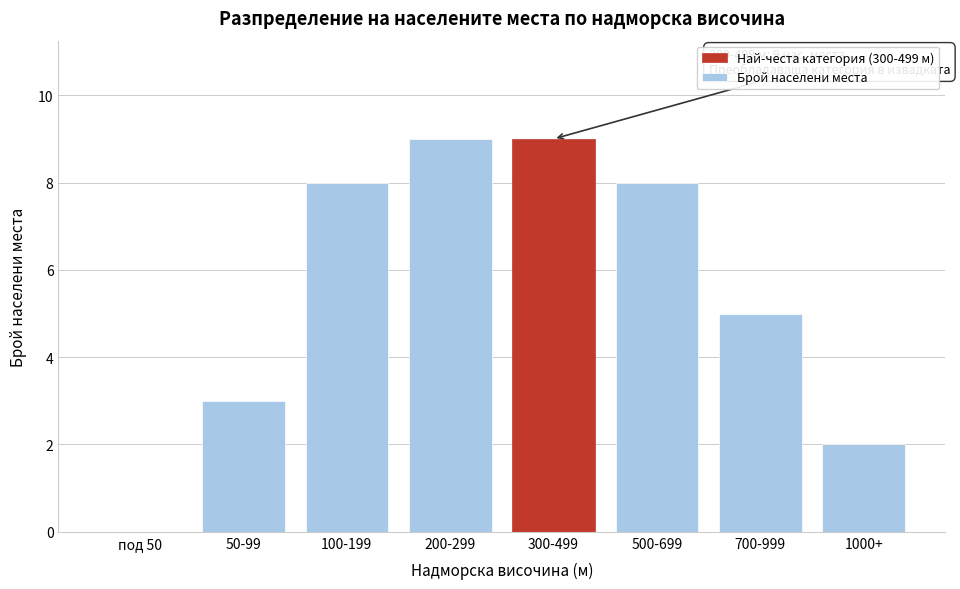

Reading right to left, extract all data points from this chart.

1000+=2	700-999=5	500-699=8	300-499=9	200-299=9	100-199=8	50-99=3	под 50=0